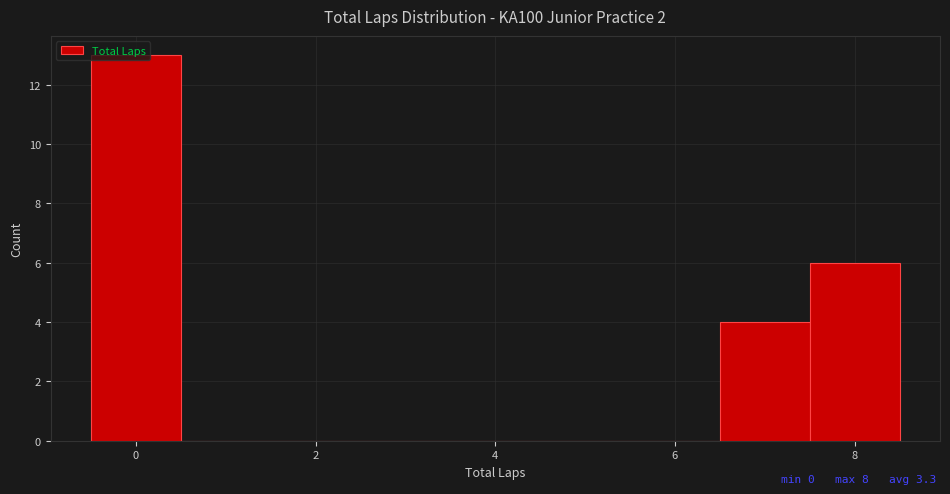

Which range on the x-axis has the tallest bar?

-0.5 to 0.5